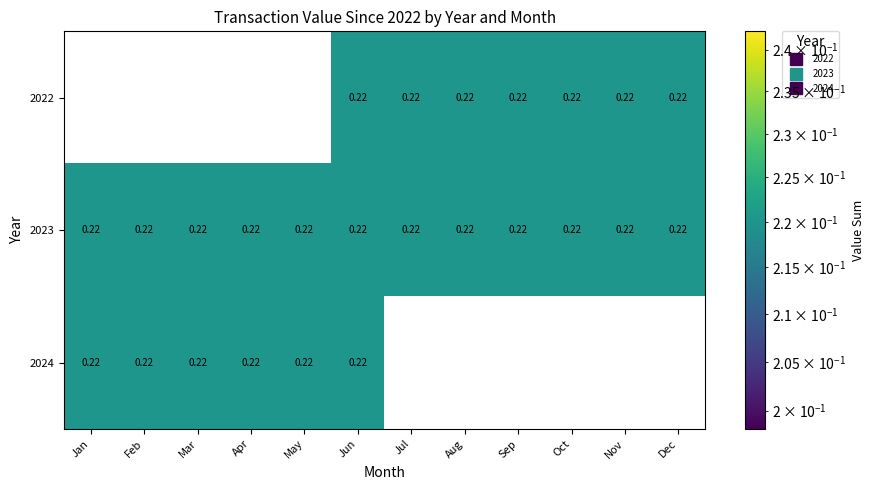

Which category has the highest value across all series?

Jun